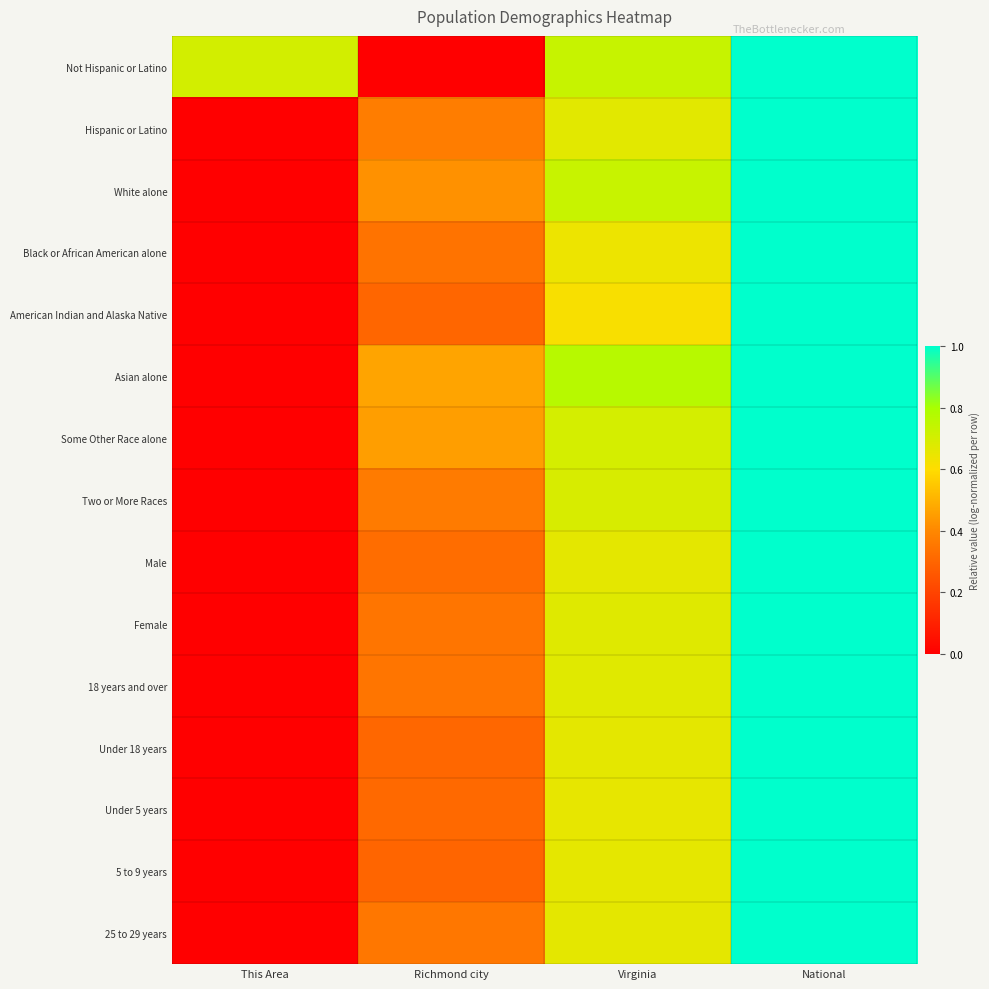

Which label corresponds to the smallest value in the chart?

Richmond city